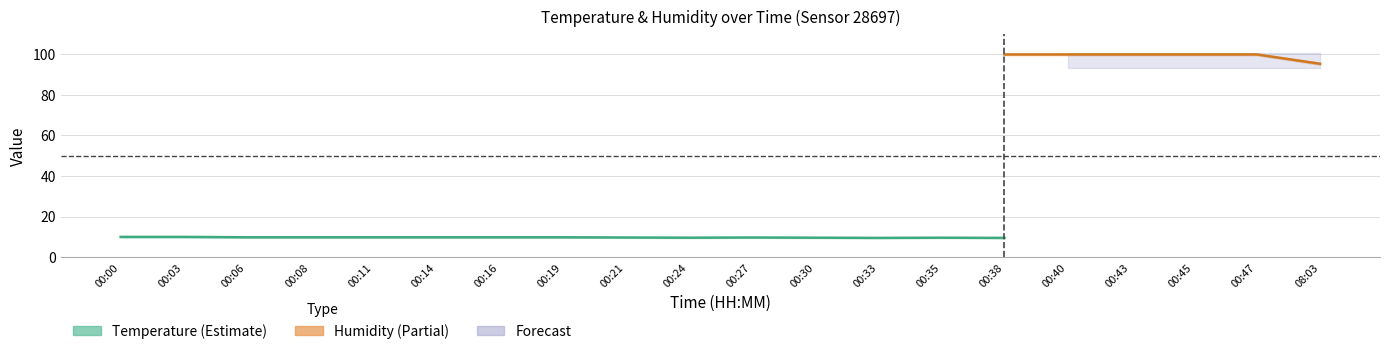

Where is the first local minimum for temperature?

00:24